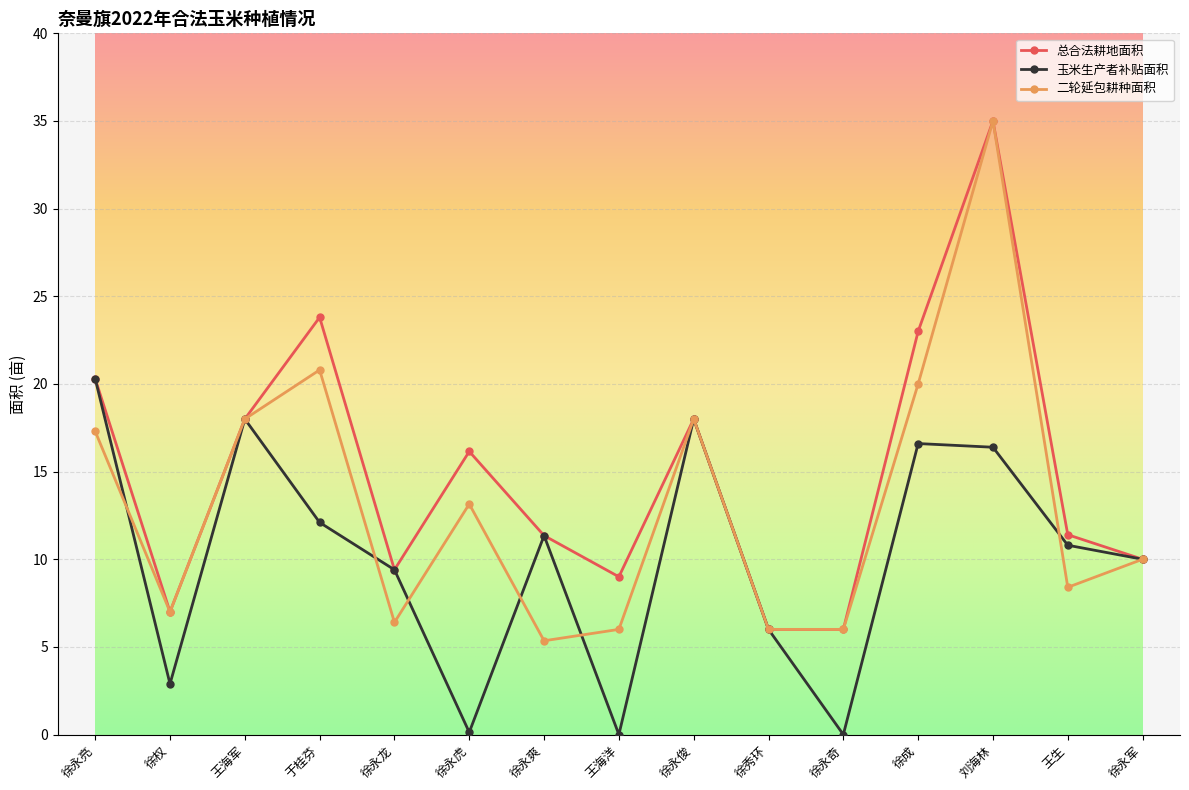

What is the sum of the 二轮延包耕种面积 values at 徐永爽 and 徐永虎?

18.5